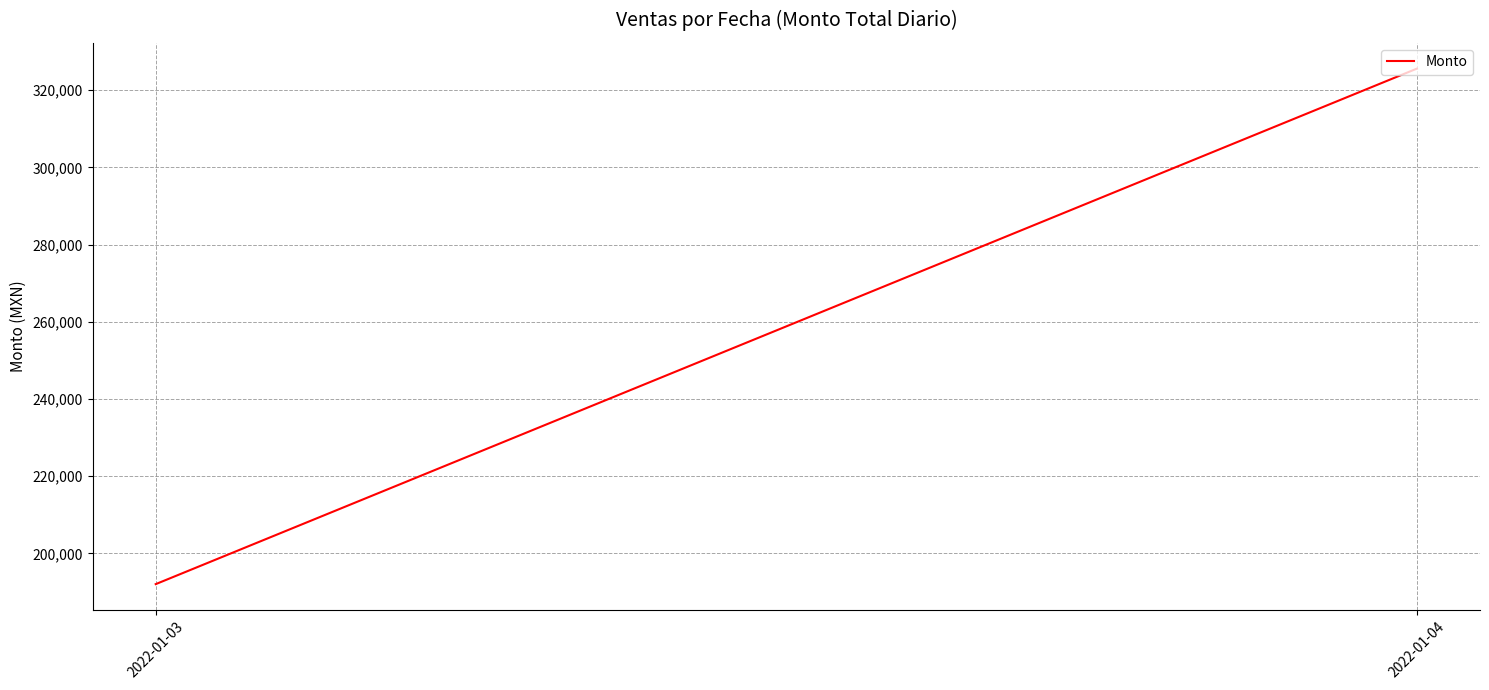

Reading left to right, transcribe all the data shown in this chart.

192044.4	325607.0